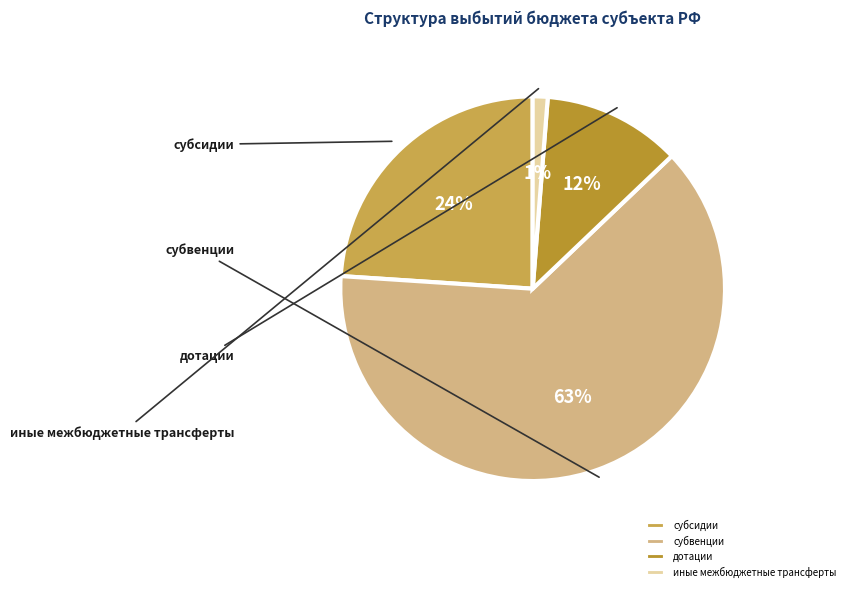

To the nearest percent, what is the difference between the largest and smallest slice percentages?

62%